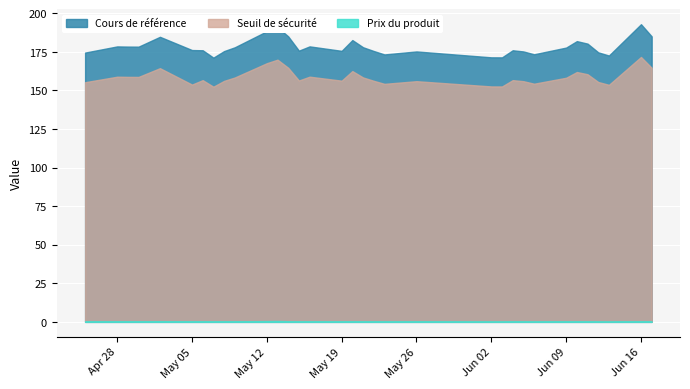

List the series in order of their peak value, lowest first.

Prix du produit, Seuil de sécurité, Cours de référence